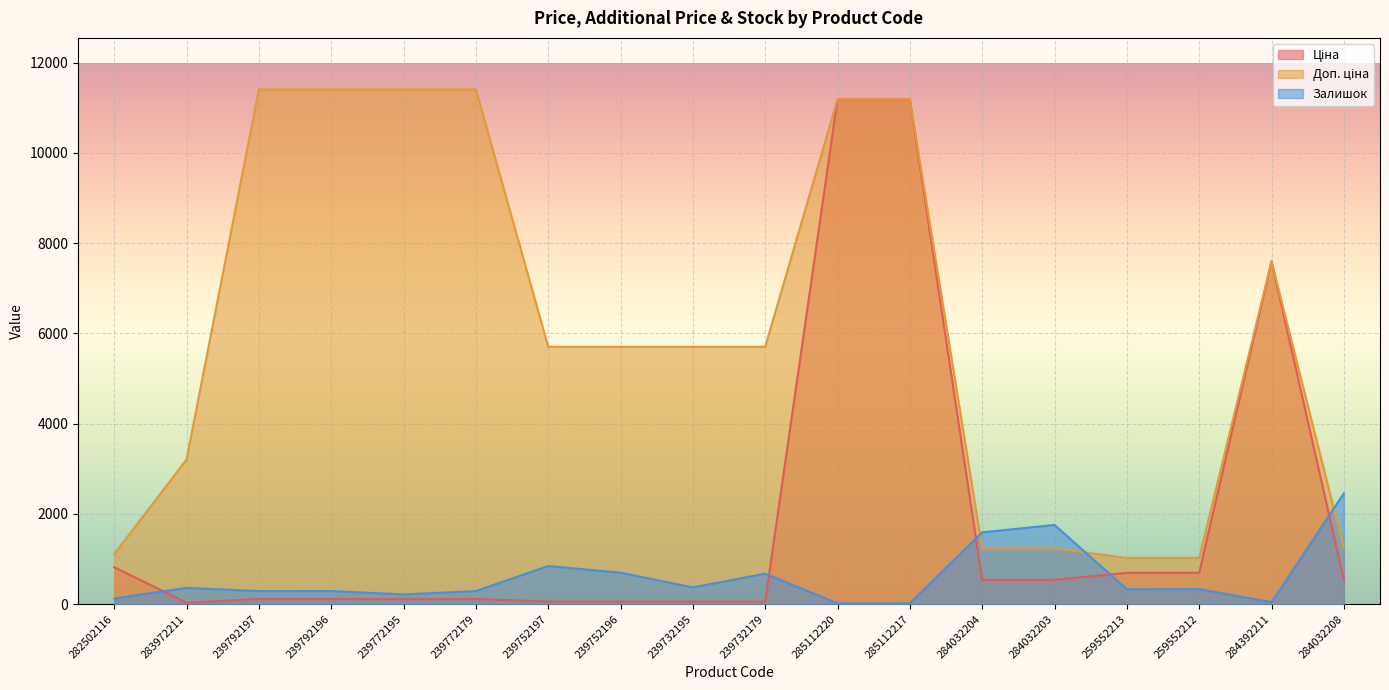

Which has a higher value, 259552213 or 239792197?

259552213